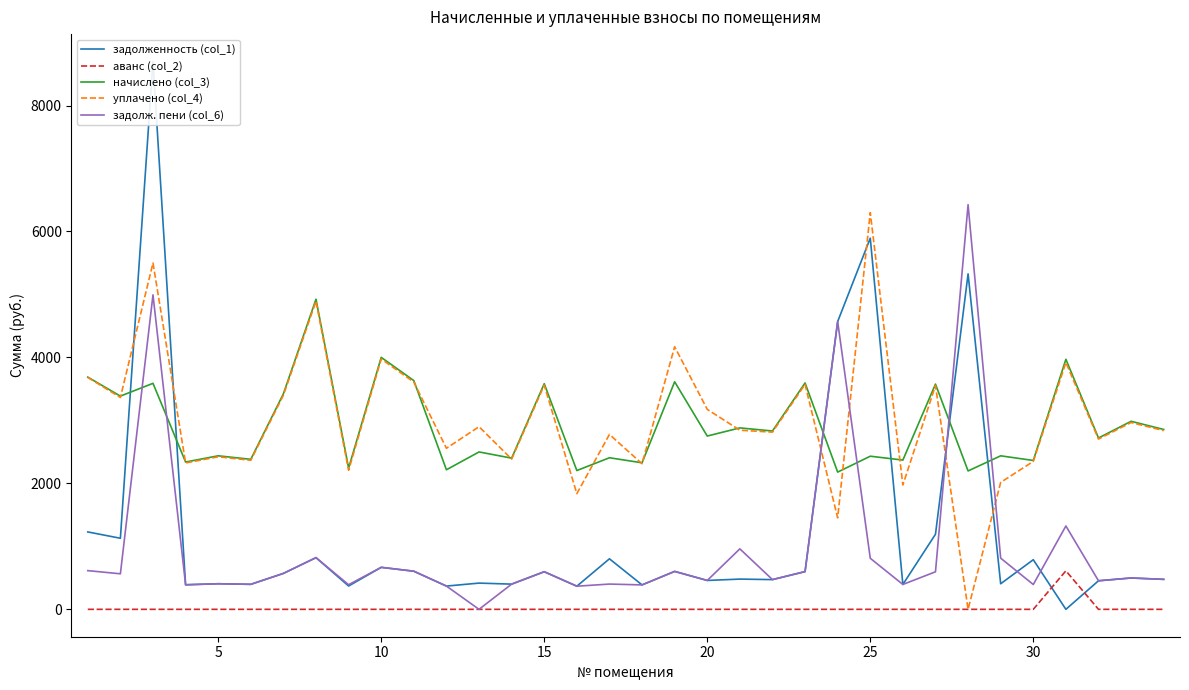

What is the highest value of the начислено (col_3) series?

4924.8